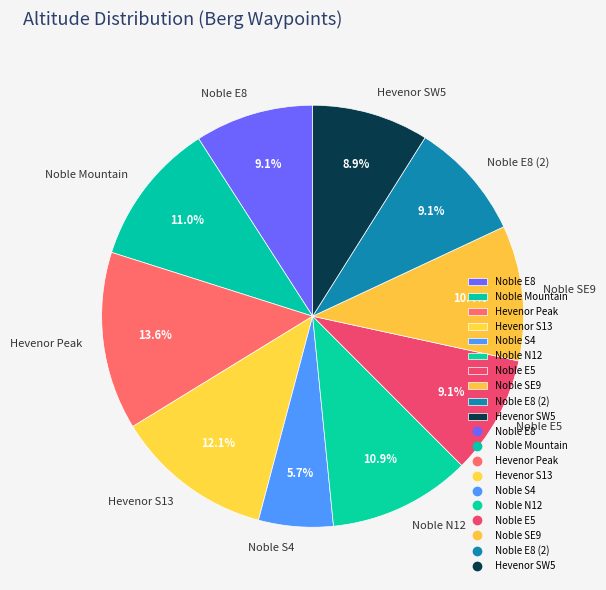

To the nearest percent, what is the combined percentage of Noble S4 and Hevenor Peak?

19%